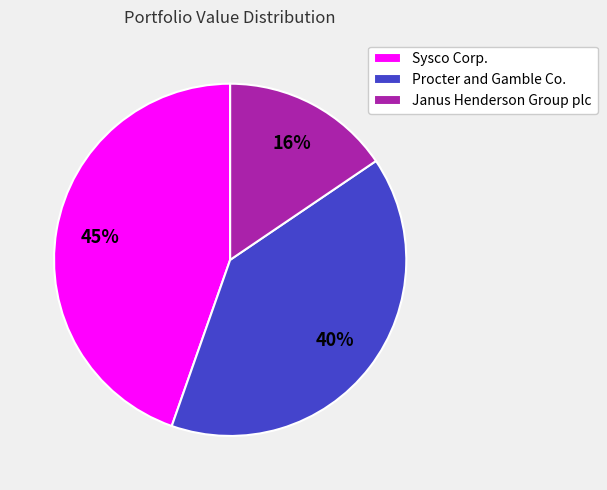

True or false: Procter and Gamble Co. accounts for 40% of the total.

True